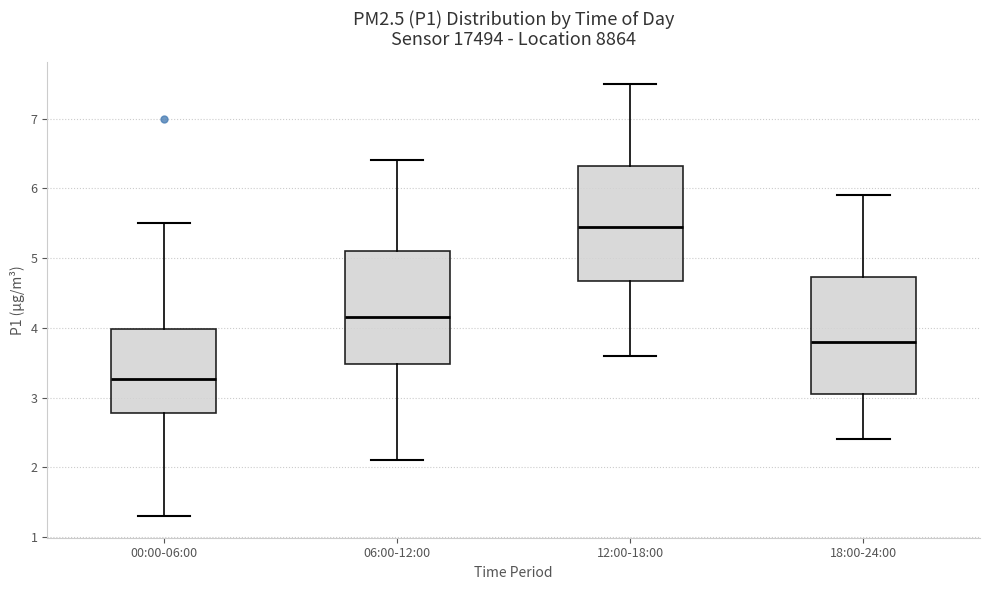

Which box has the highest median line?

12:00-18:00